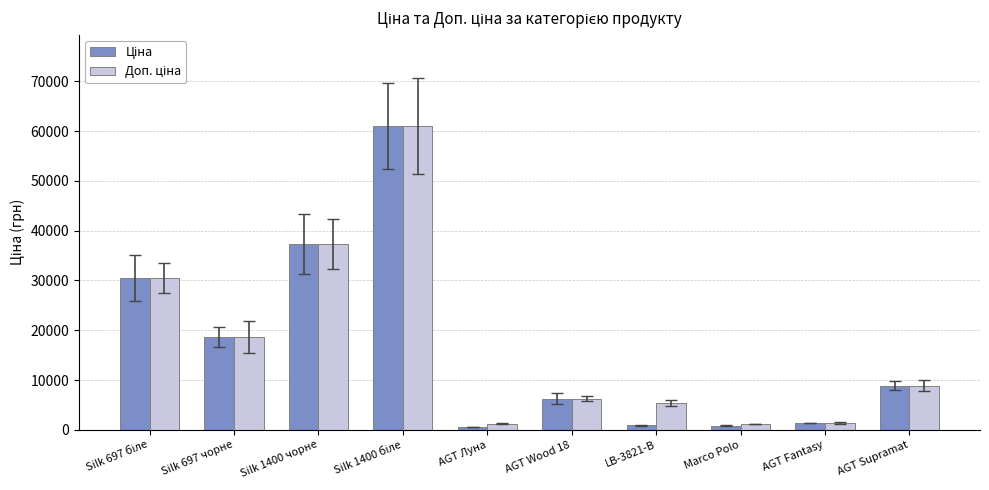

What is the maximum value shown in the chart?

61024.7